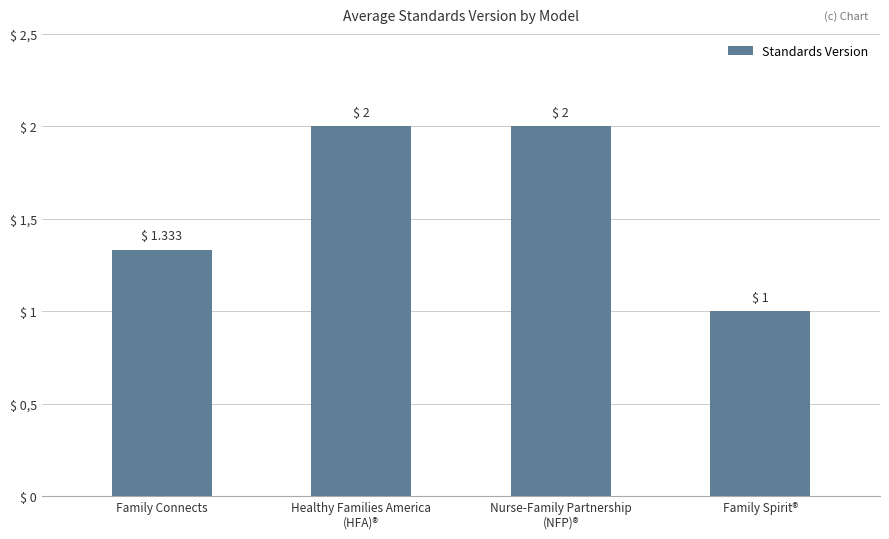

Which label corresponds to the smallest value in the chart?

Family Spirit®